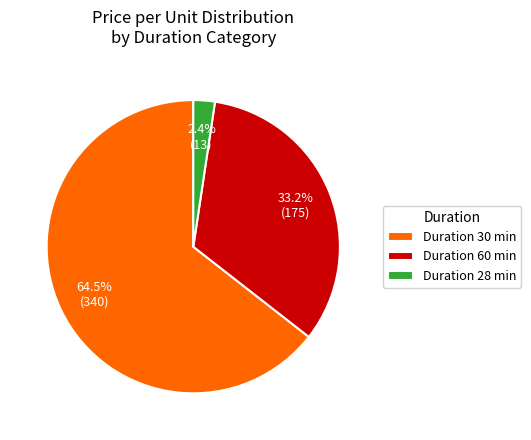

Between Duration 60 min and Duration 28 min, which is larger?

Duration 60 min